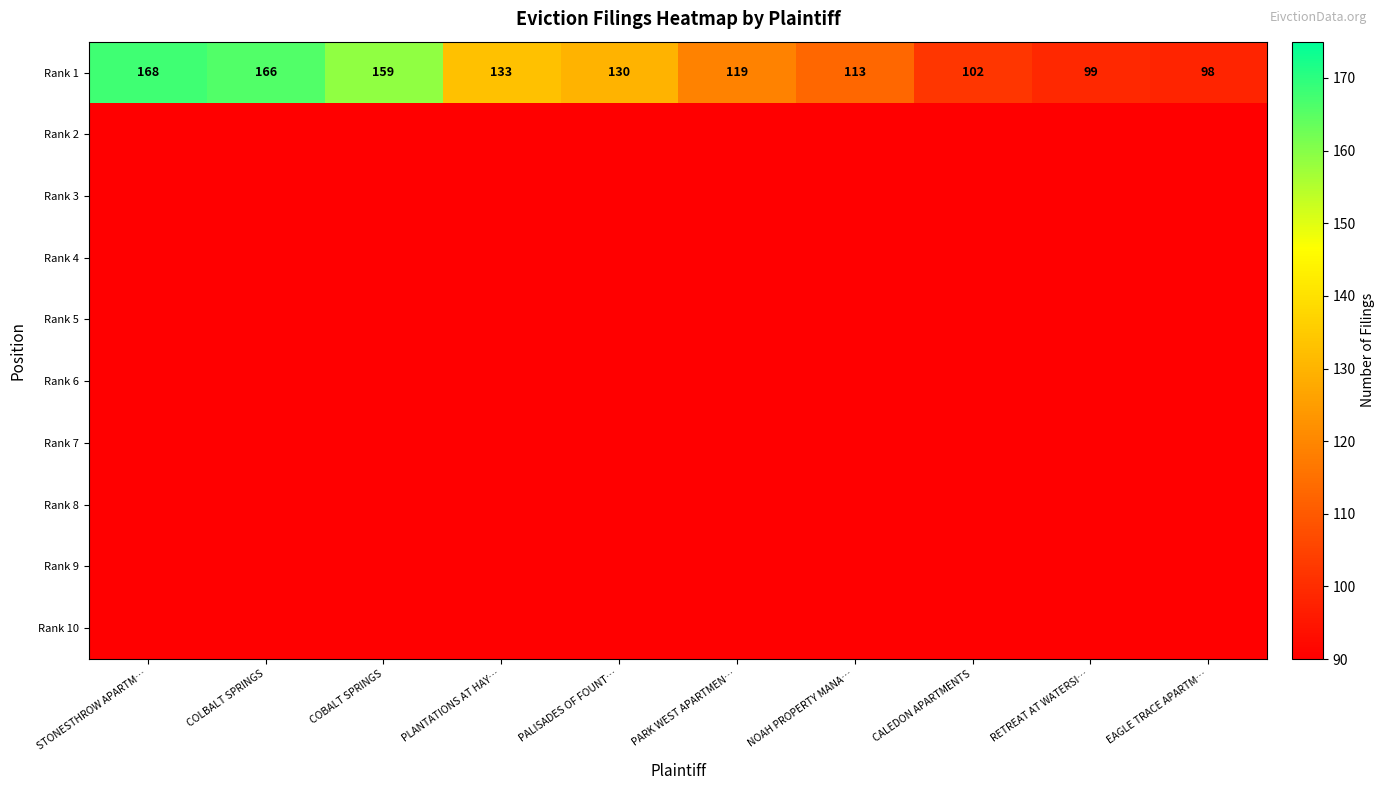

At which label does Rank 1 first exceed 130?

STONESTHROW APARTM…